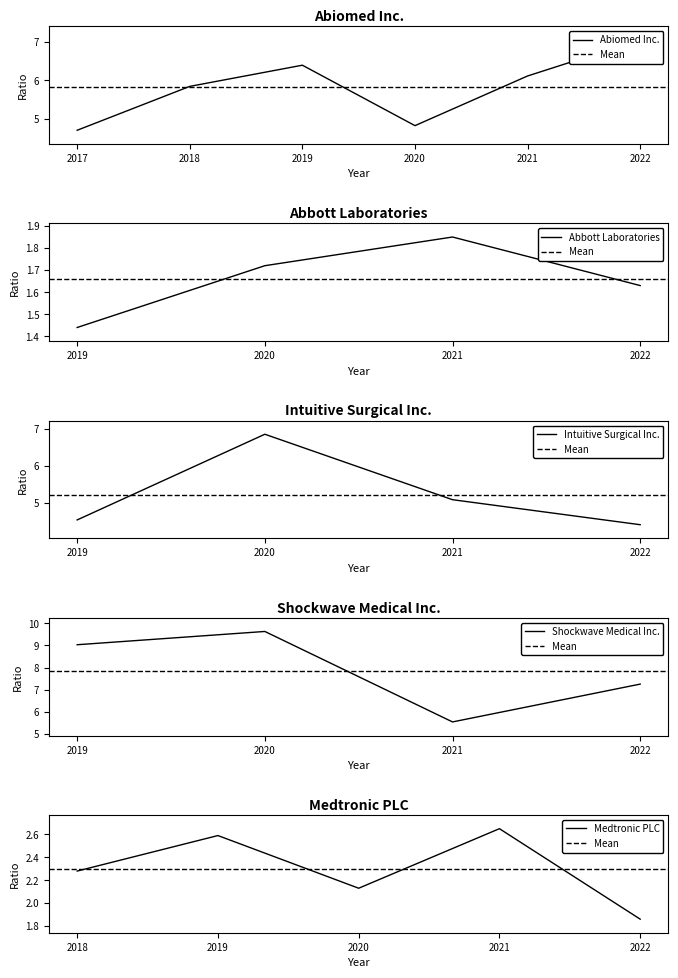

How many interior local peaks does the Abiomed Inc. series have?

1